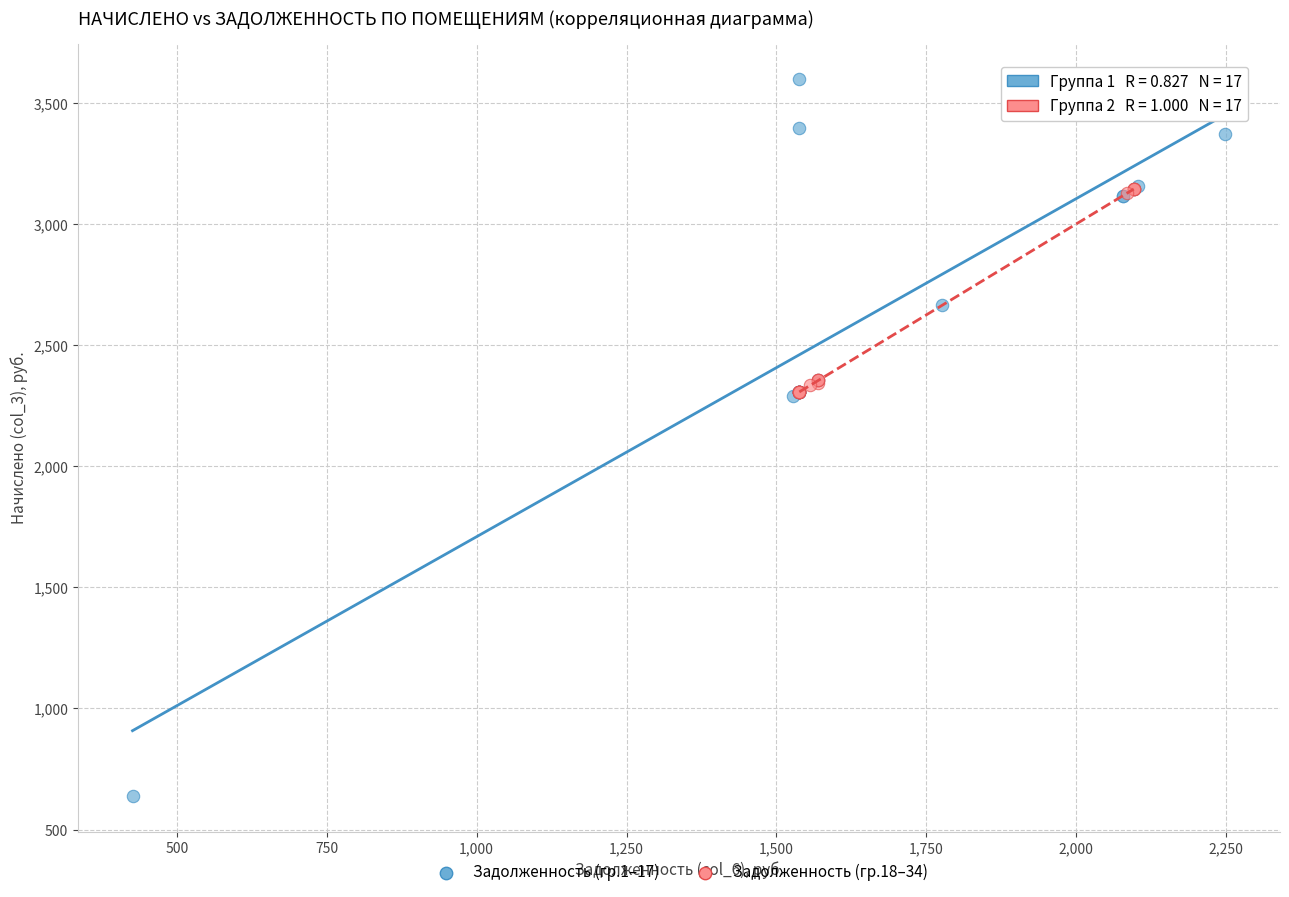

Which series reaches the maximum Y coordinate?

Задолженность (гр.1–17)